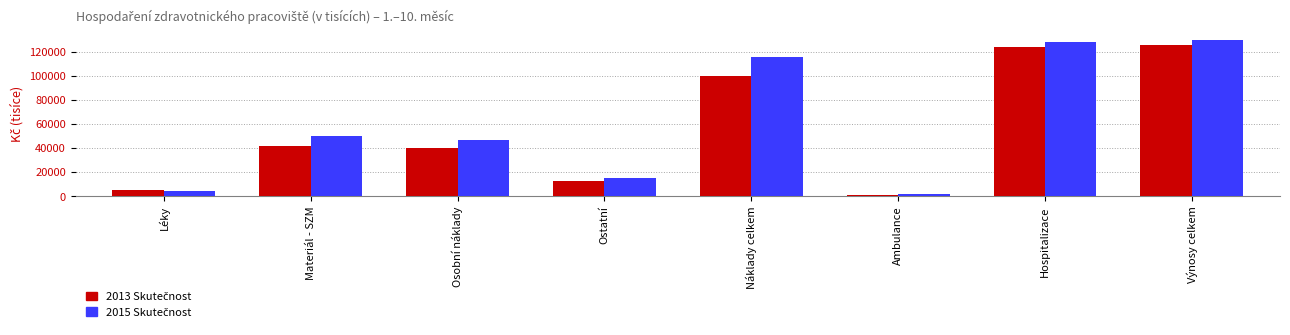

What is the greatest value displayed?

129744.8